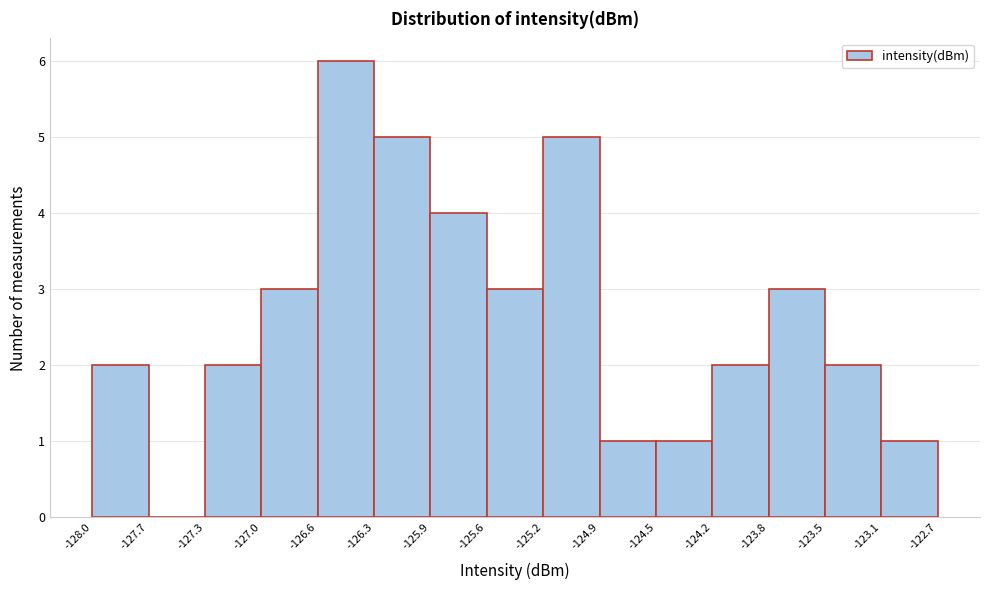

Which range on the x-axis has the tallest bar?

-126.6 to -126.3